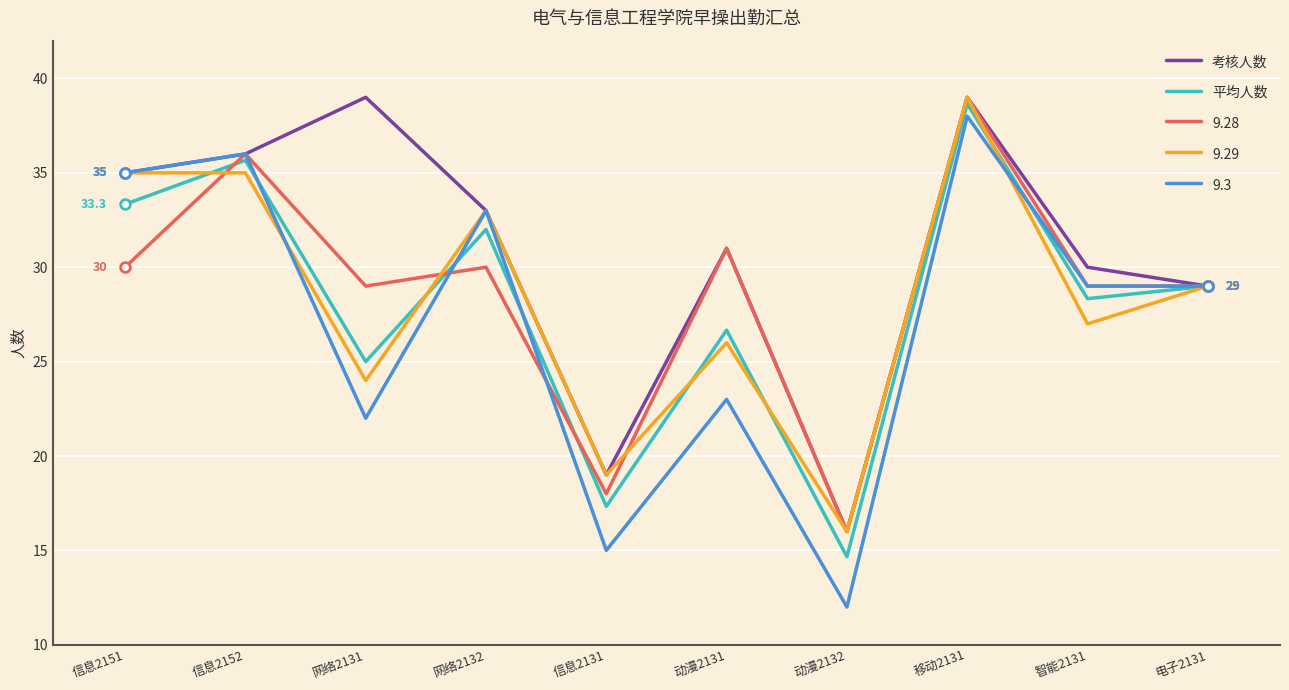

What is the difference between the second highest and second lowest values in the 考核人数 series?

20.0